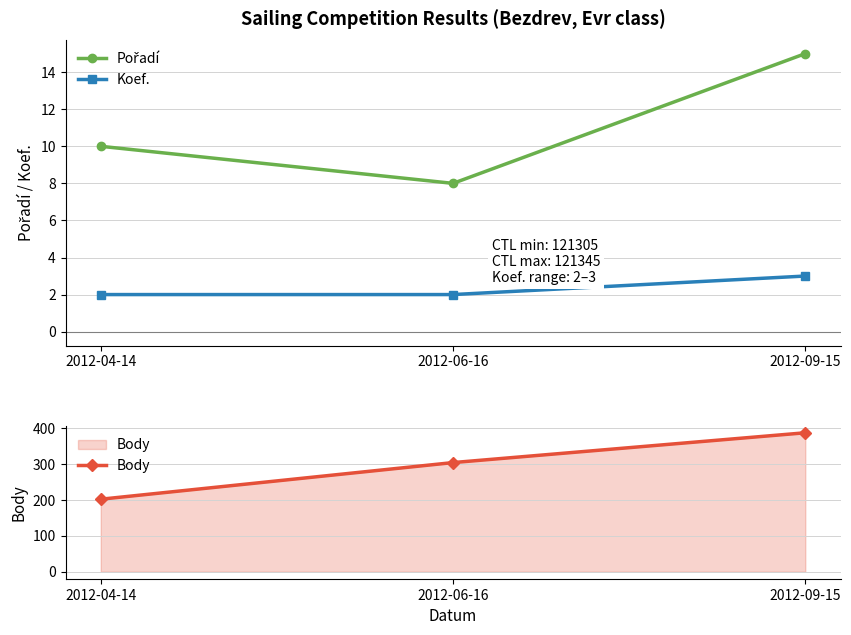

How many values in the Pořadí series are below 10?

1